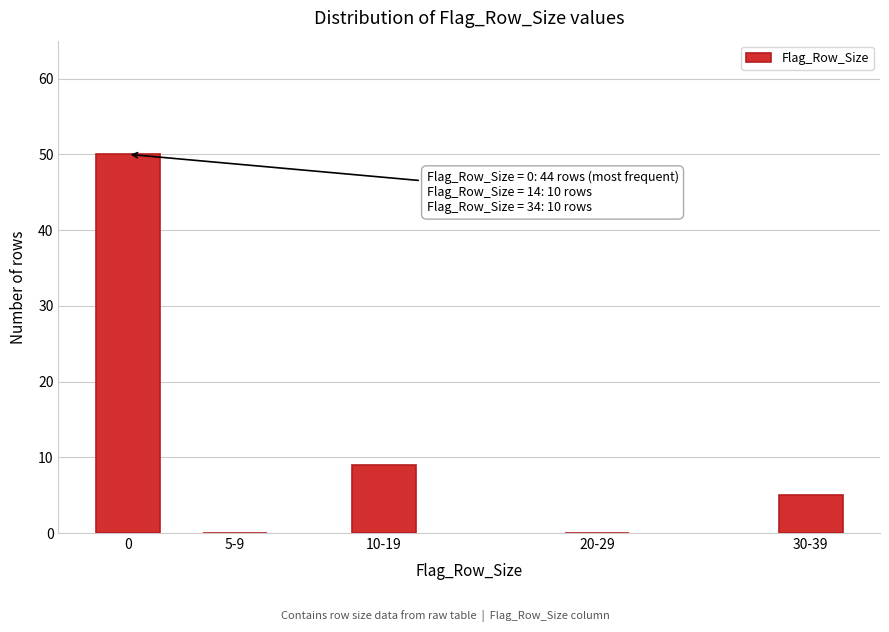

Reading left to right, transcribe all the data shown in this chart.

0=50	5-9=0	10-19=9	20-29=0	30-39=5